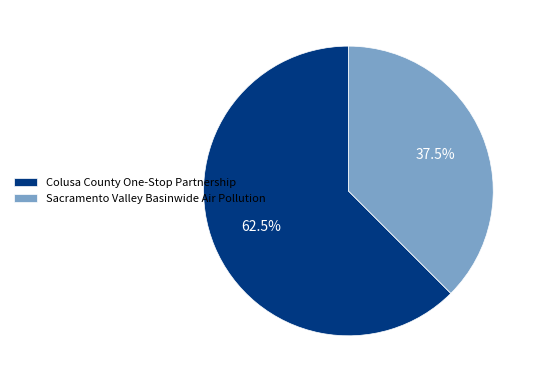

How many segments does this pie chart have?

2